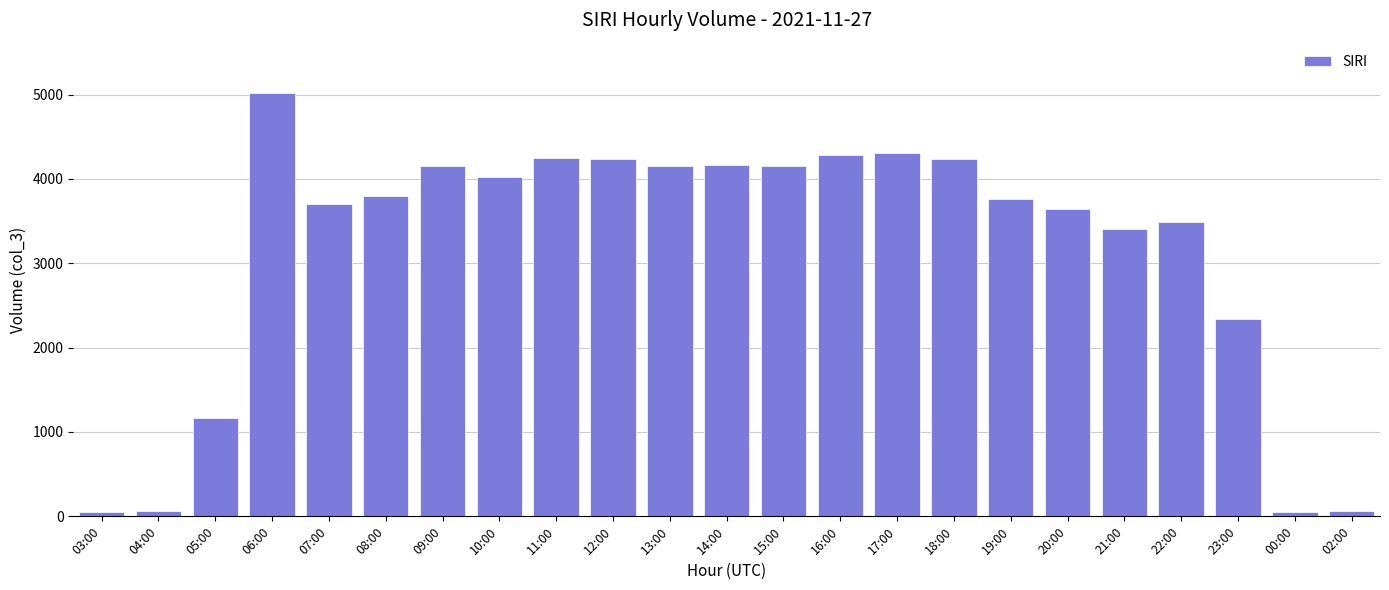

What is the smallest value displayed?

50